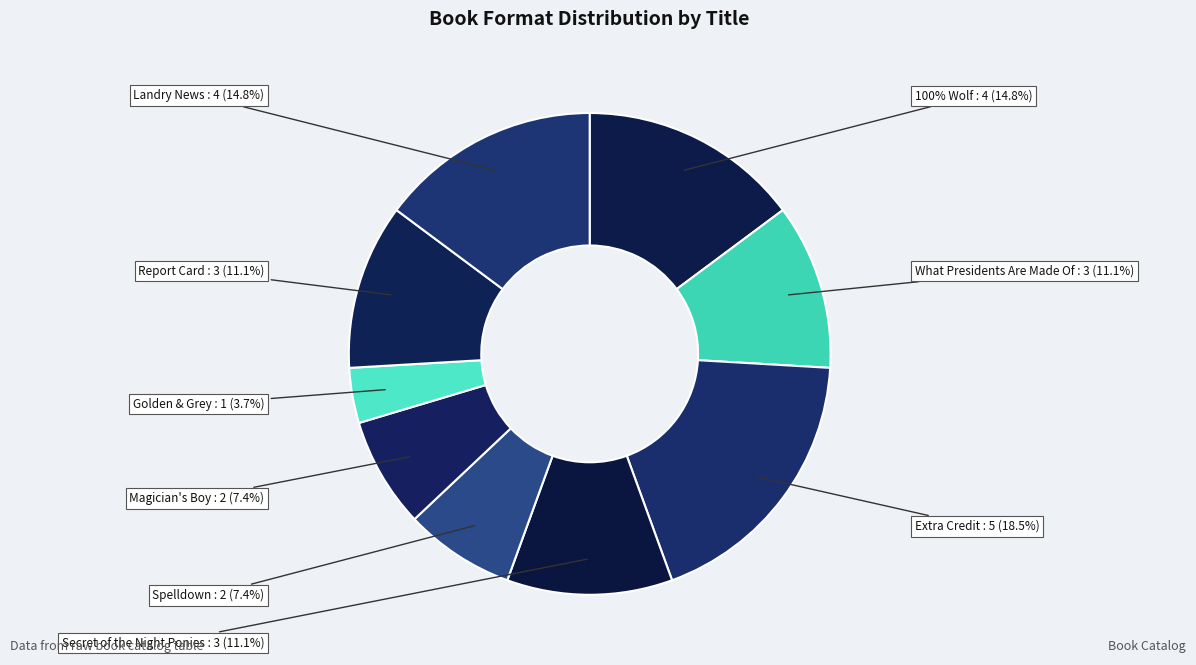

Rank the categories by value from highest to lowest.

Extra Credit, 100% Wolf, Landry News, What Presidents Are Made Of, Secret of the Night Ponies, Report Card, Spelldown, Magician's Boy, Golden & Grey